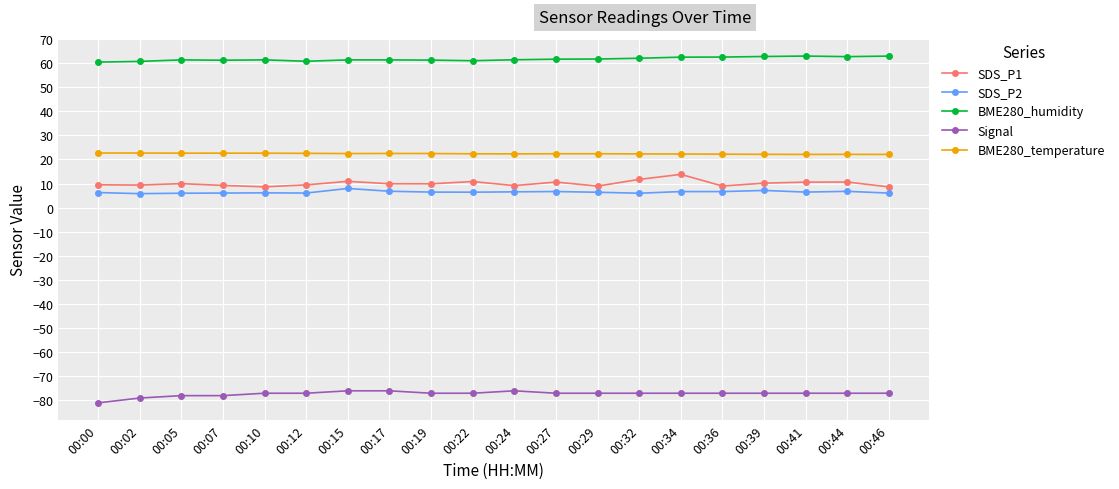

True or false: BME280_temperature and Signal cross at least once.

False